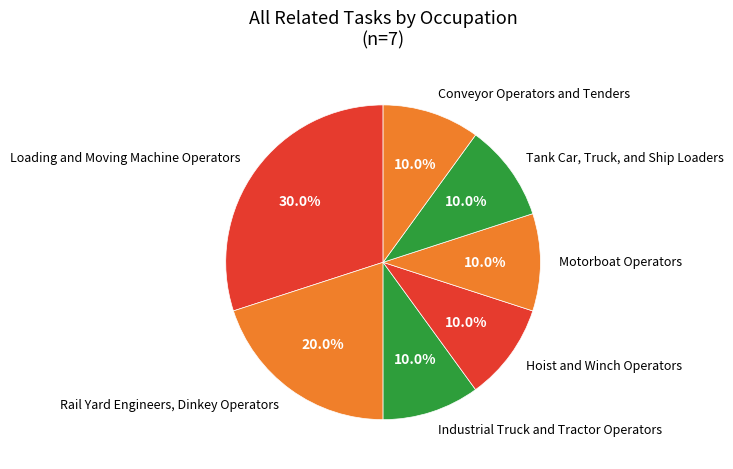

What is the total percentage of Conveyor Operators and Tenders and Rail Yard Engineers, Dinkey Operators?

30.0%